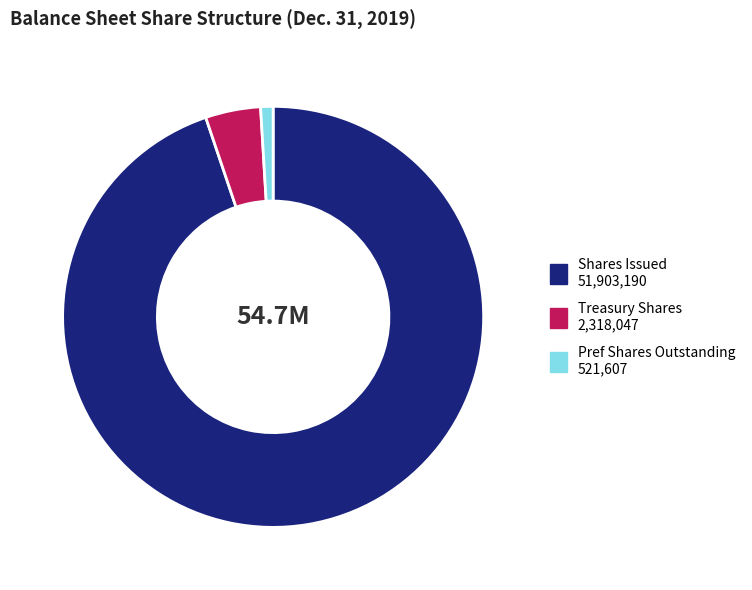

Is there any slice that represents more than half of the pie?

Yes